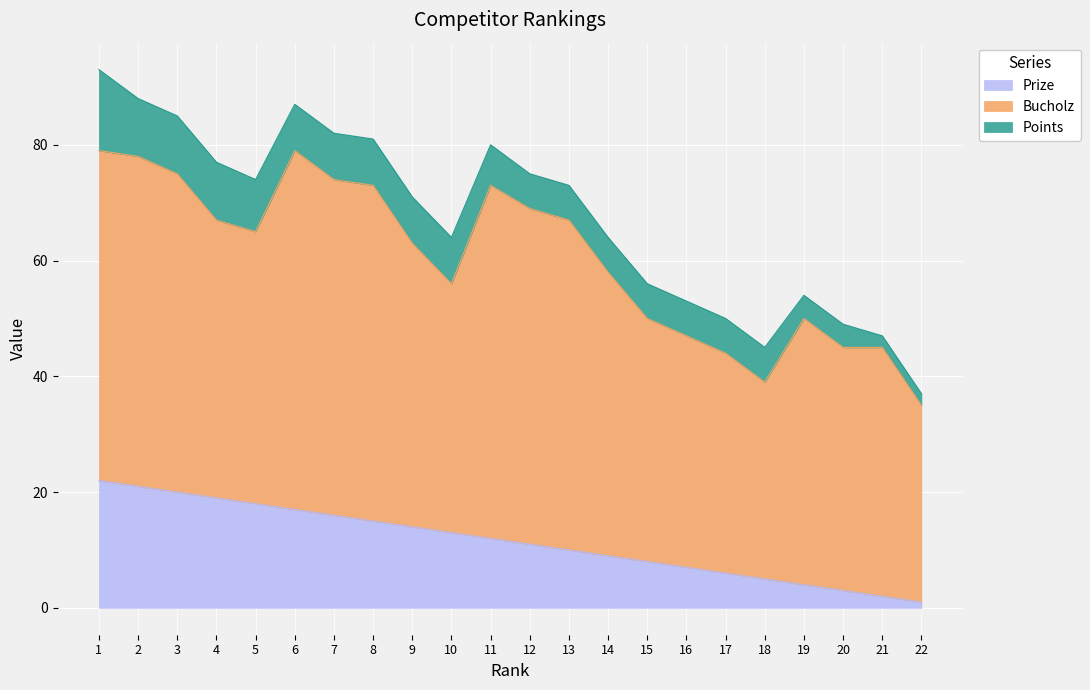

Reading left to right, what are all the values shown in this chart?

Prize: 1=22	2=21	3=20	4=19	5=18	6=17	7=16	8=15	9=14	10=13	11=12	12=11	13=10	14=9	15=8	16=7	17=6	18=5	19=4	20=3	21=2	22=1
Bucholz: 1=57	2=57	3=55	4=48	5=47	6=62	7=58	8=58	9=49	10=43	11=61	12=58	13=57	14=49	15=42	16=40	17=38	18=34	19=46	20=42	21=43	22=34
Points: 1=14	2=10	3=10	4=10	5=9	6=8	7=8	8=8	9=8	10=8	11=7	12=6	13=6	14=6	15=6	16=6	17=6	18=6	19=4	20=4	21=2	22=2